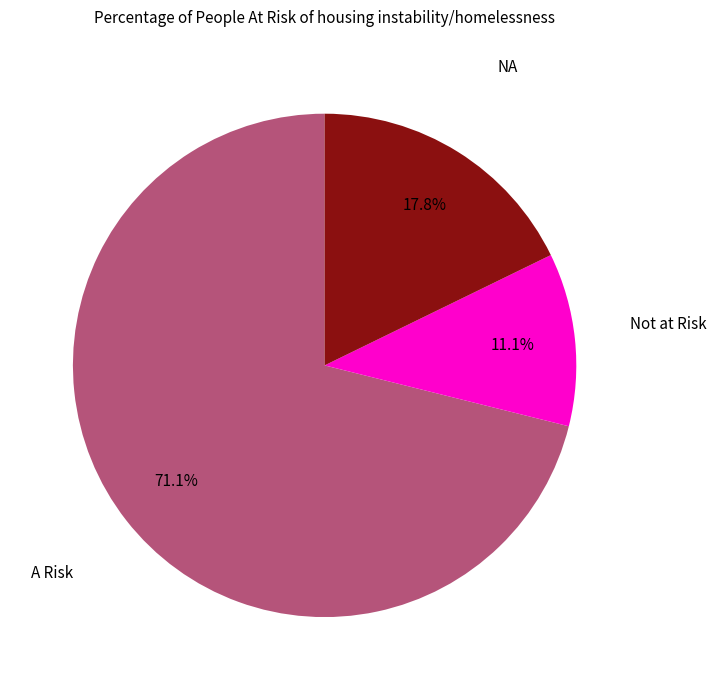

Is there any slice that represents more than half of the pie?

Yes